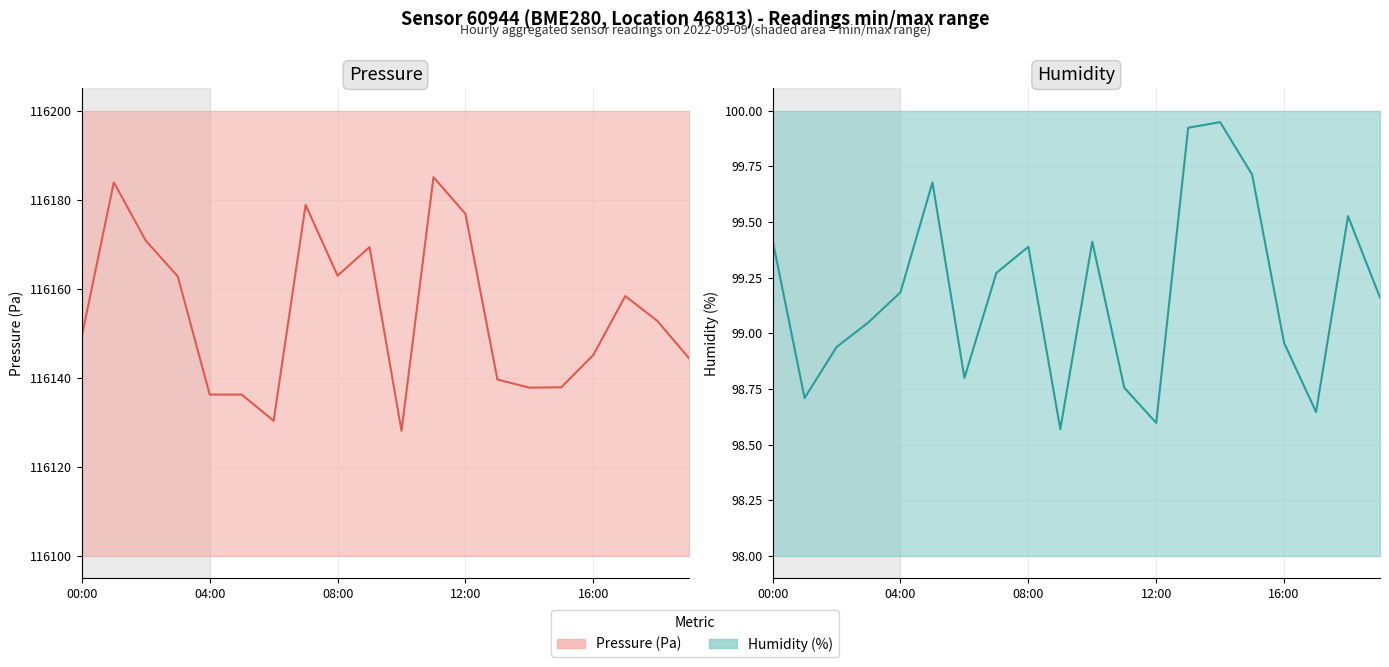

What are all the series names shown in the legend?

Pressure (Pa), Humidity (%)